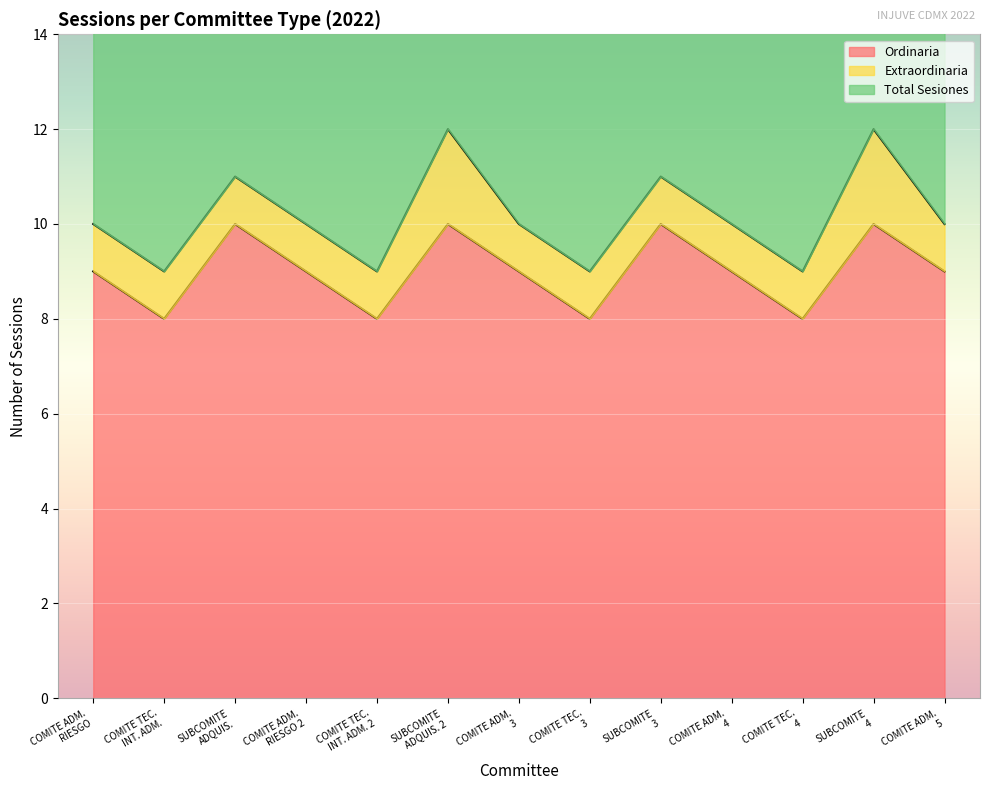

How many interior local valleys does the Ordinaria series have?

4